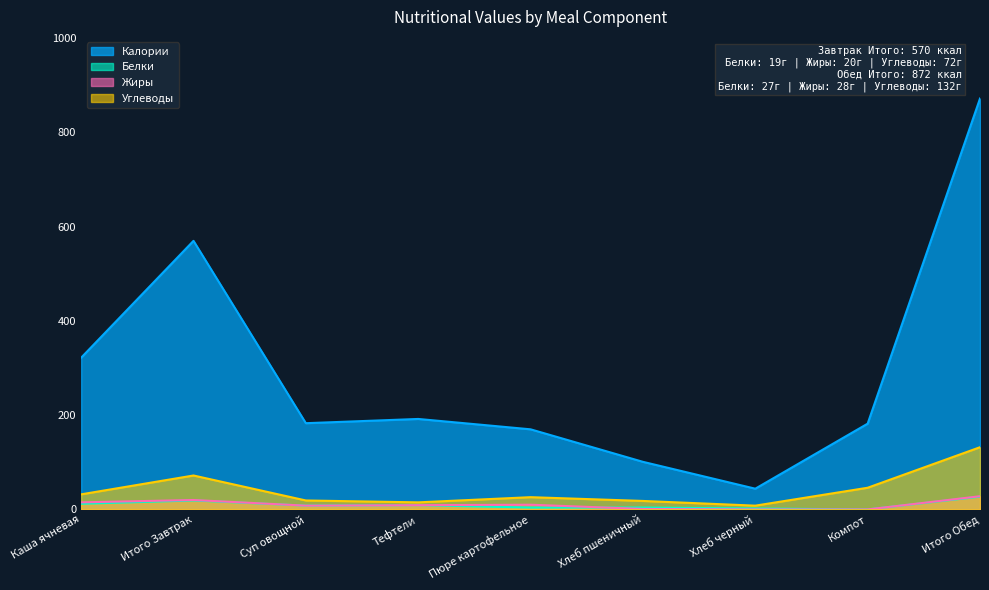

How many values in the Жиры series exceed 9?

4